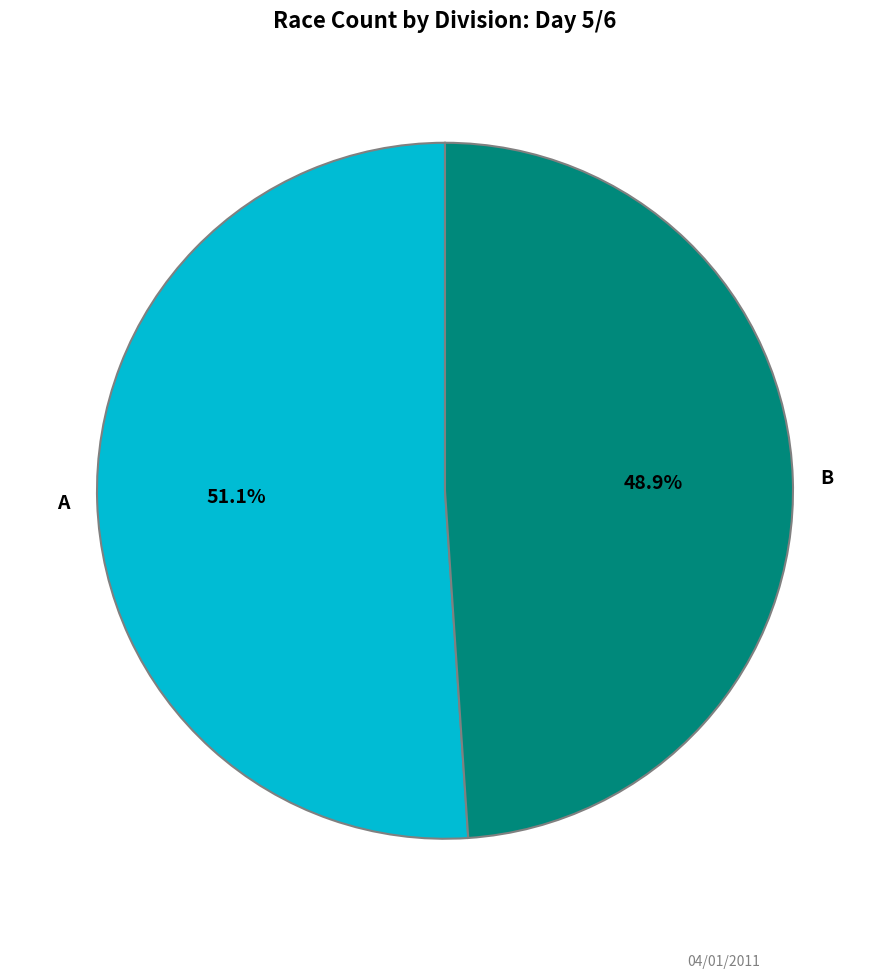

Which category accounts for the majority?

A